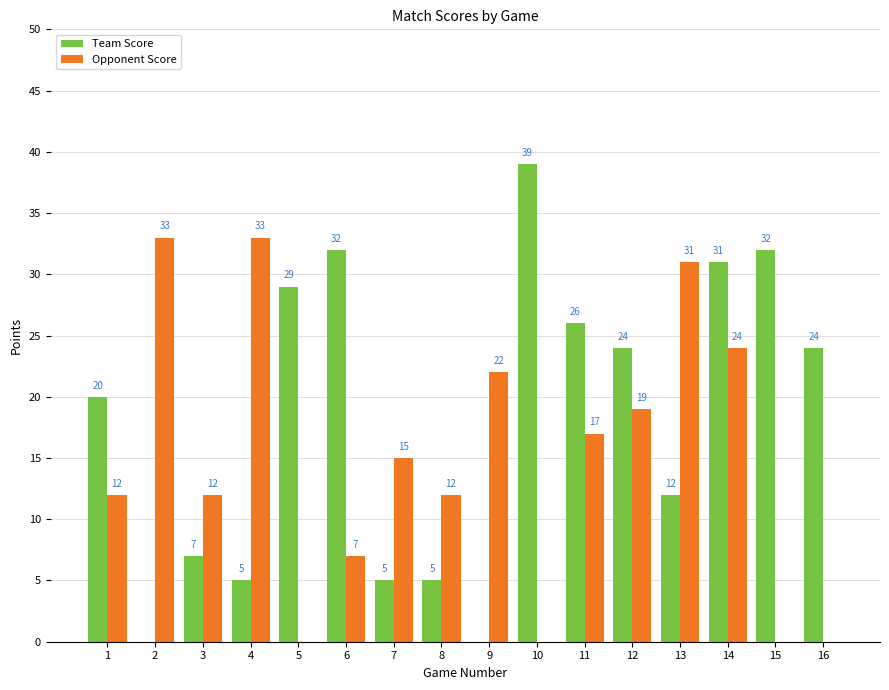

Does the chart contain stacked bars?

No